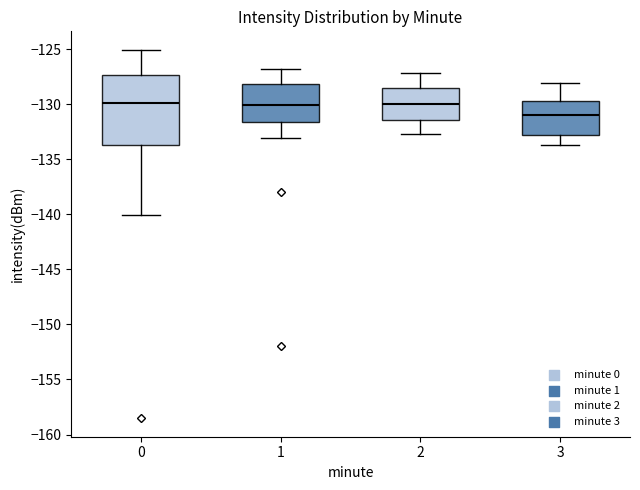

Reading left to right, read every box against the y-axis: the position of its median line, the range the box covers, and the ends of its whiskers. The values are not printed on the chart, so give them approximately, as read against the axis.

0: median -130.0, box -133.5 to -127.5, whiskers -140.0 to -125.0
1: median -130.0, box -131.5 to -128.0, whiskers -133.0 to -127.0
2: median -130.0, box -131.5 to -128.5, whiskers -132.5 to -127.0
3: median -131.0, box -133.0 to -129.5, whiskers -133.5 to -128.0